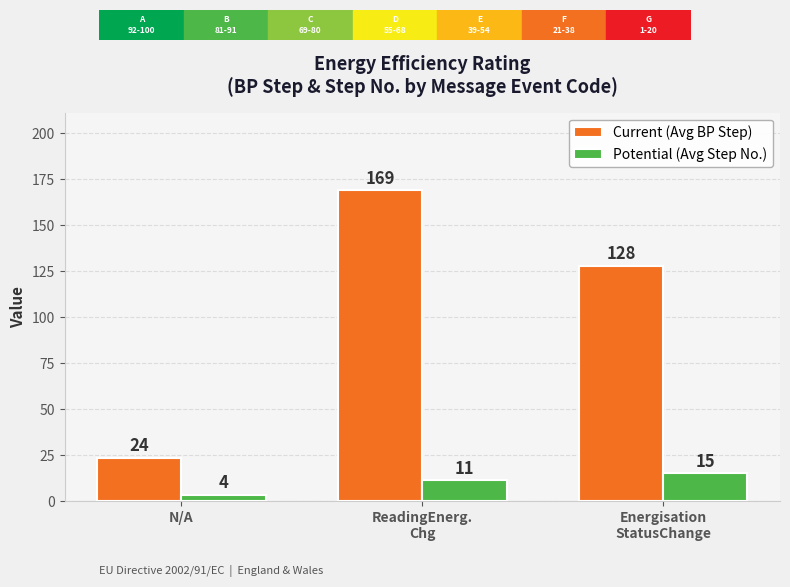

Which series has the largest range (max minus min)?

Current (Avg BP Step)